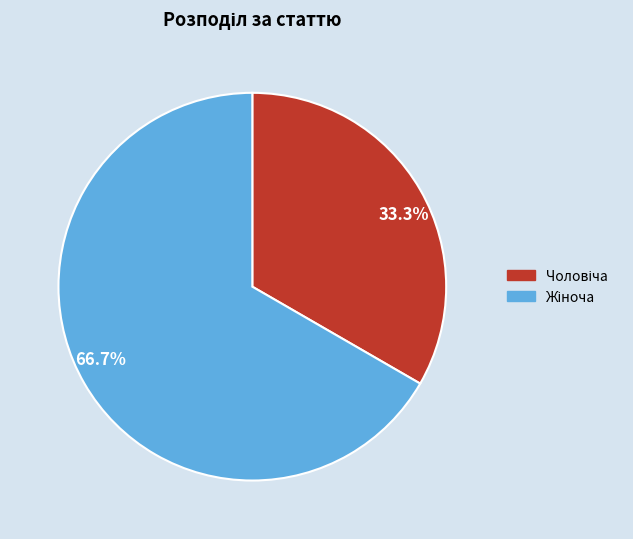

Is 66.7% the majority of the pie?

Yes